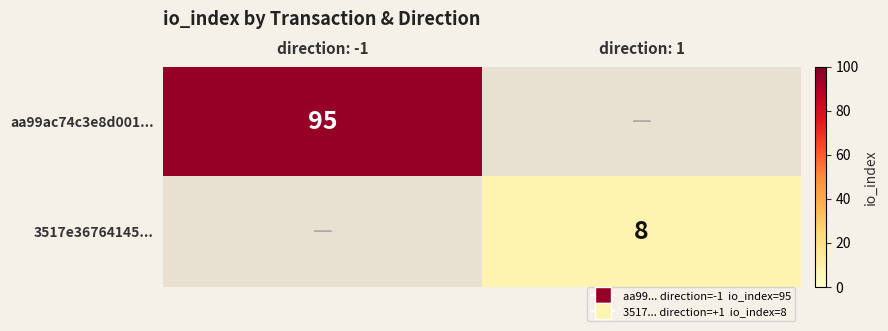

True or false: 3517e36764145... has a value of 11 at direction: 1.

False